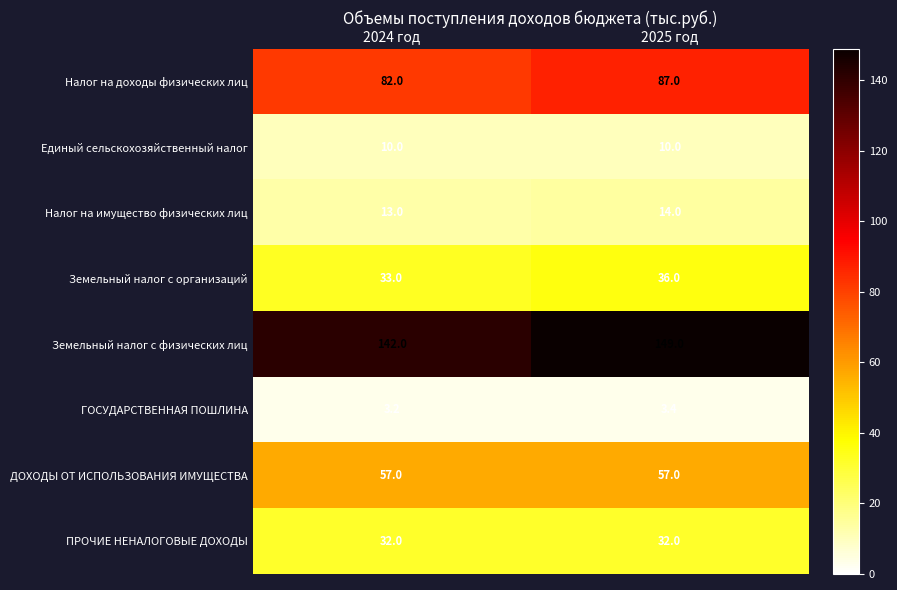

Rank the series at 2024 год from lowest to highest value.

ГОСУДАРСТВЕННАЯ ПОШЛИНА, Единый сельскохозяйственный налог, Налог на имущество физических лиц, ПРОЧИЕ НЕНАЛОГОВЫЕ ДОХОДЫ, Земельный налог с организаций, ДОХОДЫ ОТ ИСПОЛЬЗОВАНИЯ ИМУЩЕСТВА, Налог на доходы физических лиц, Земельный налог с физических лиц